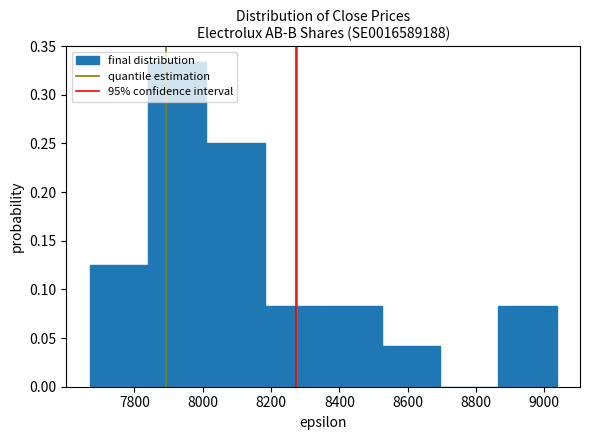

Which range on the x-axis has the tallest bar?

7840 to 8020